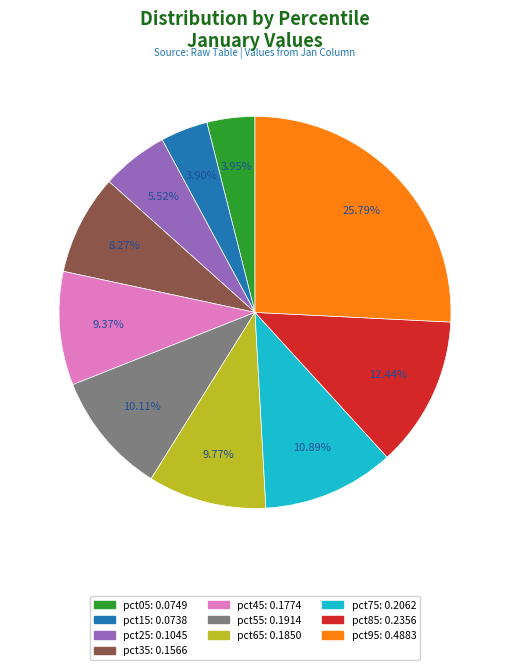

The pct05 slice represents 15% of the pie. True or false?

False